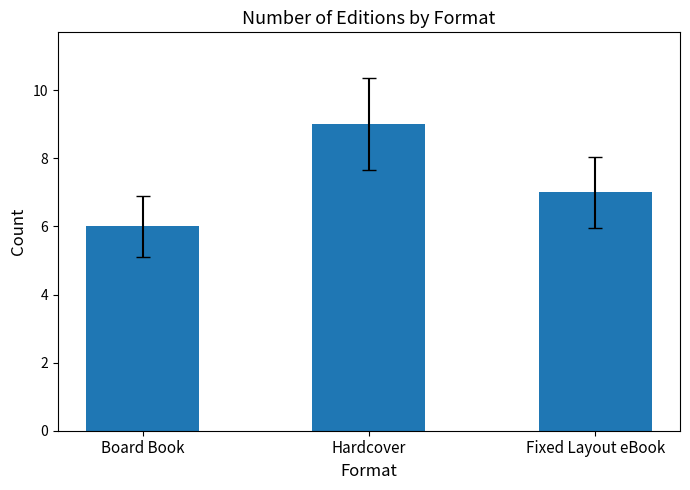

Rank the categories by value from highest to lowest.

Hardcover, Fixed Layout eBook, Board Book